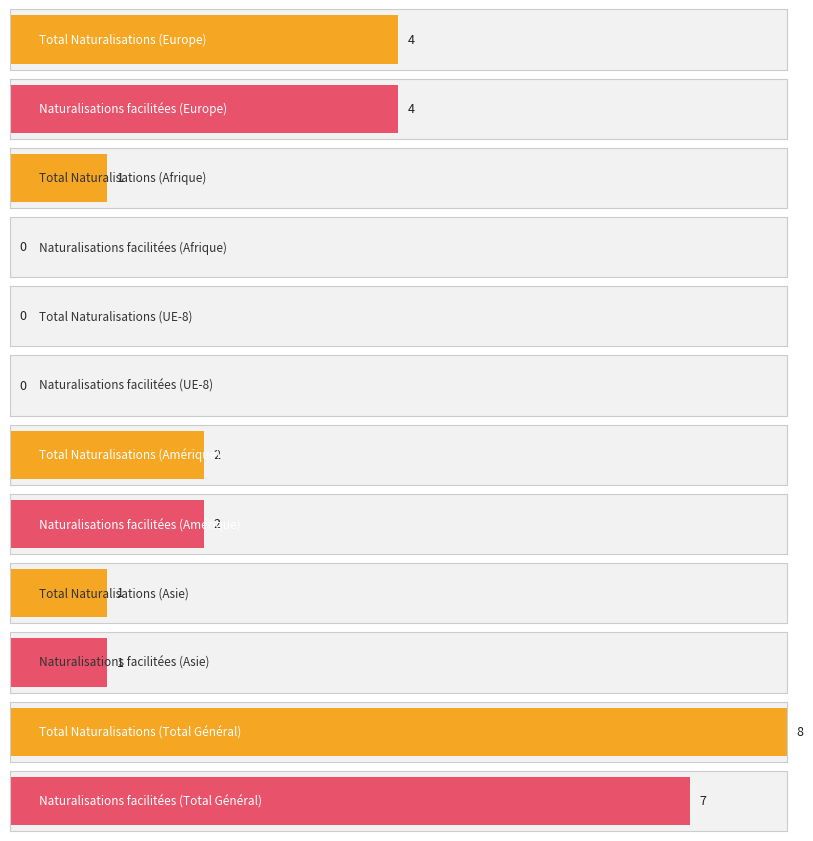

Is the value of Naturalisations ordinaires at Total Général greater than the value of Naturalisations facilitées at Afrique?

No